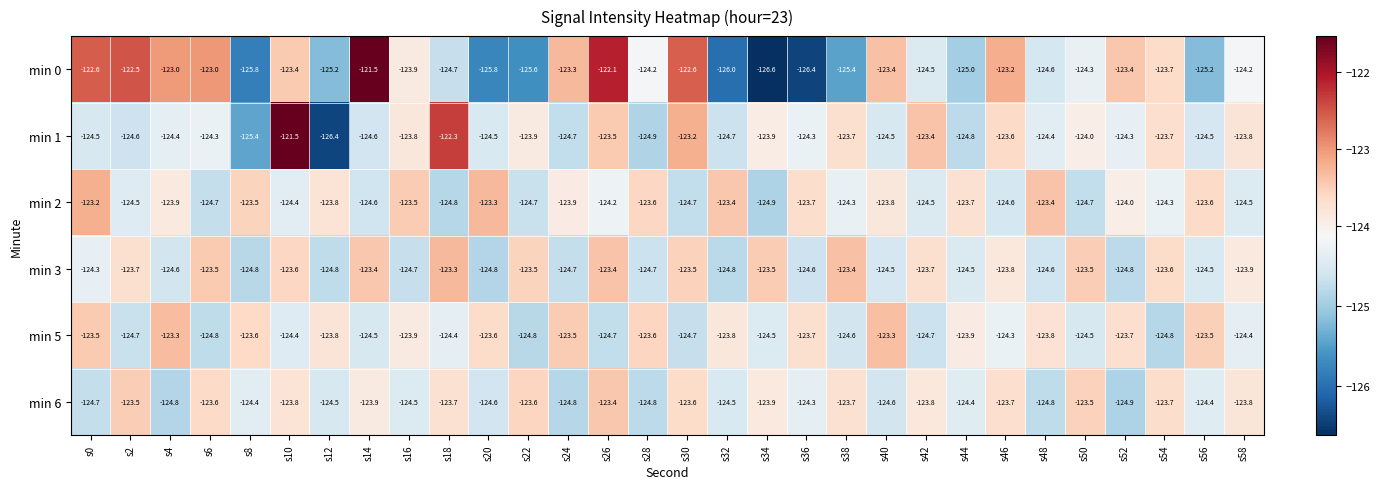

Is it true that min 3 equals -123.9 at s58?

True